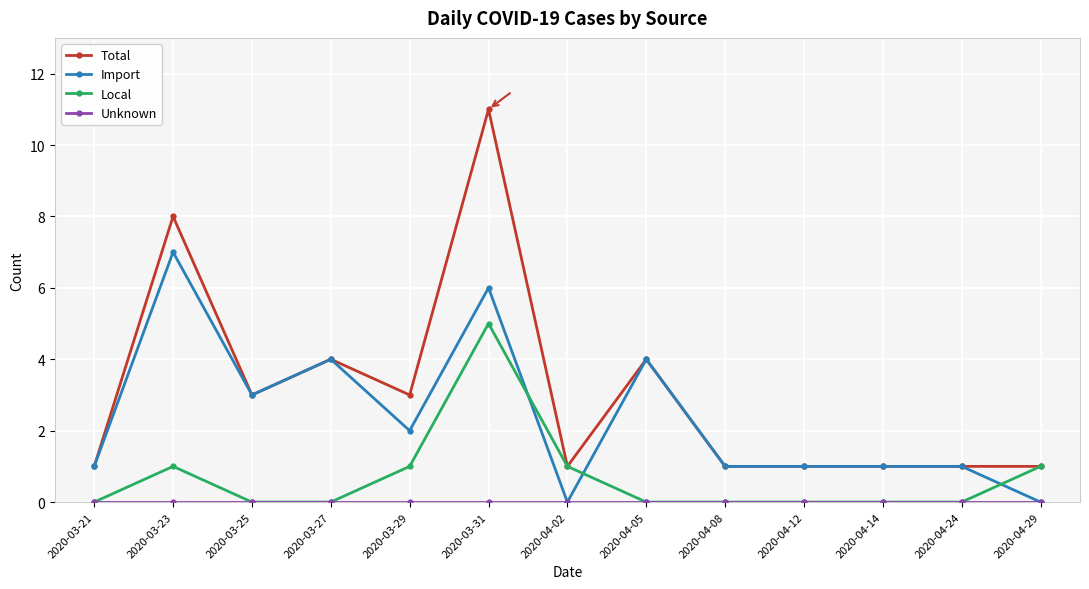

How many Total values are between 1 and 4?

11